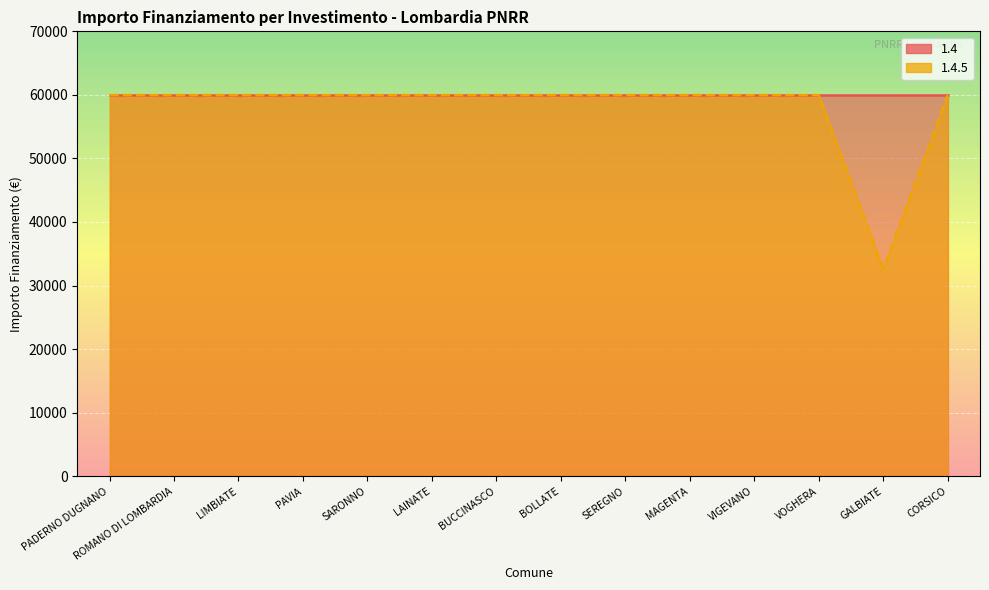

True or false: 1.4 line has a value of 16093 at MAGENTA.

False